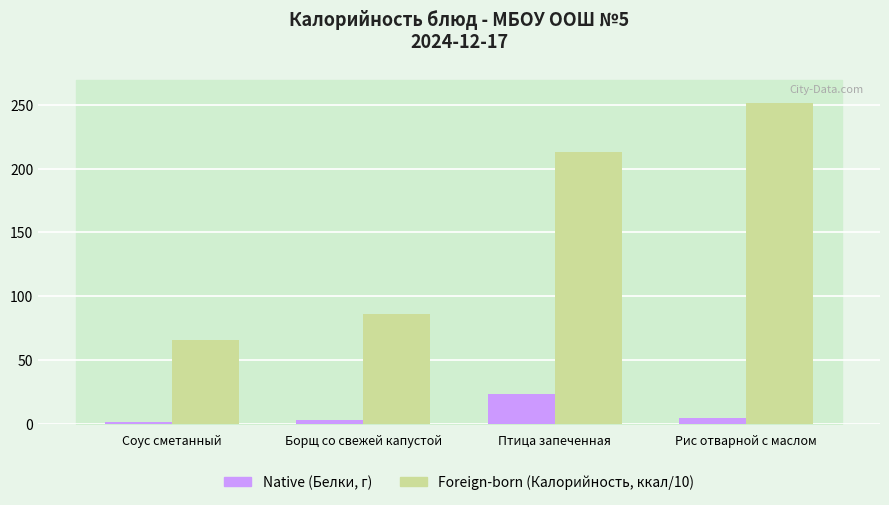

How many series are shown in this chart?

2